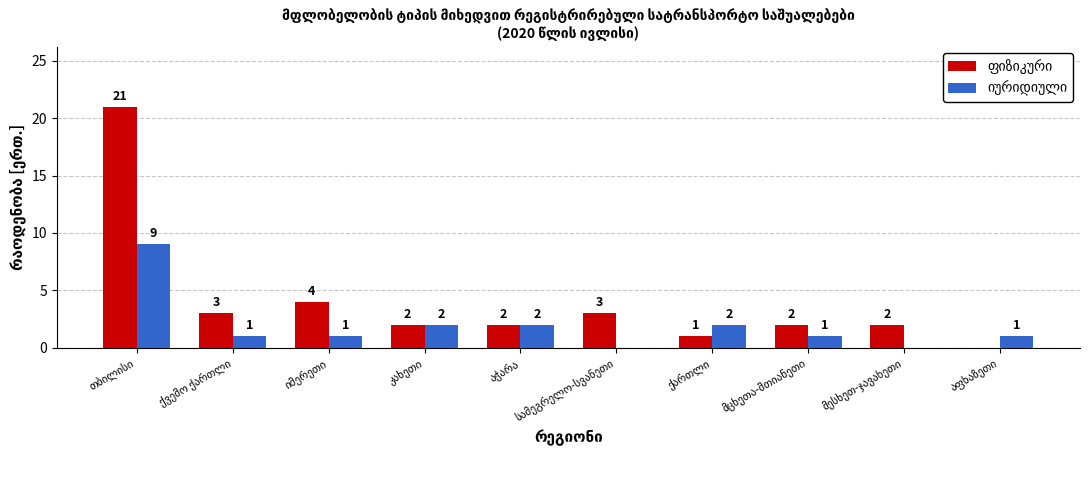

What is the maximum value shown in the chart?

21